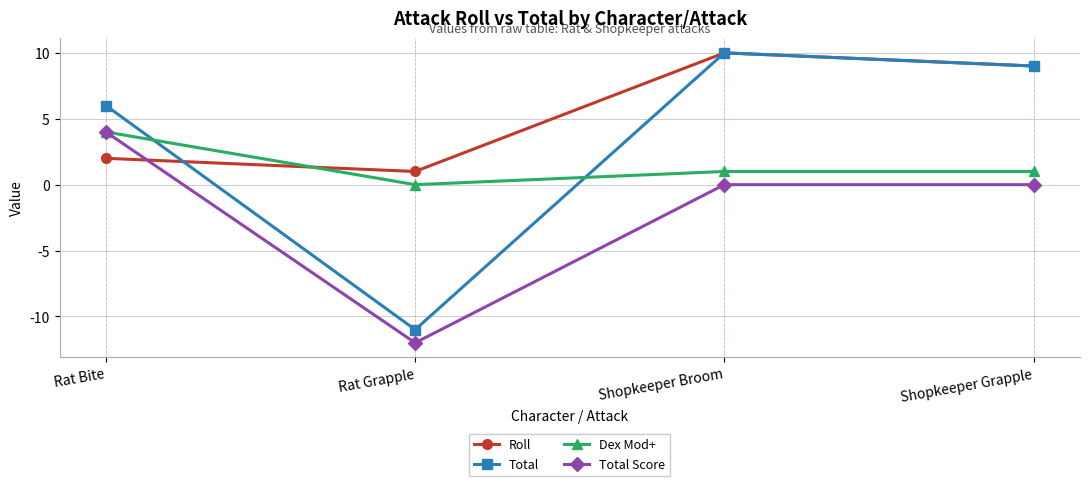

What is the minimum value for Total Score?

-12